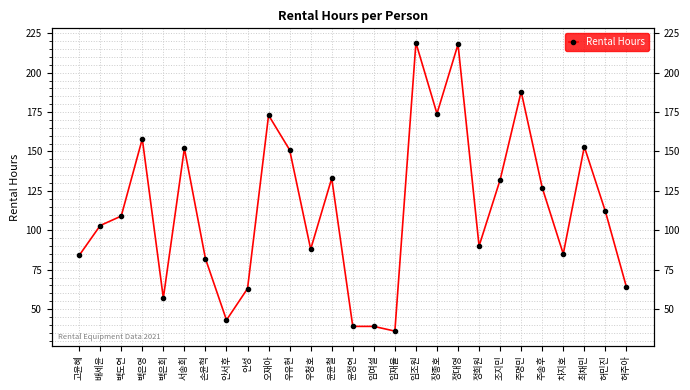

List the labels in order of value, smallest first.

임재율, 윤정연, 임여설, 안서후, 백은희, 안성, 허주아, 손윤혁, 고윤혜, 차지호, 우청호, 정희원, 배세윤, 백도연, 허민진, 주송후, 조지민, 윤윤철, 우유현, 서송희, 최채민, 백은영, 오재아, 장종호, 주명민, 정대영, 임조원